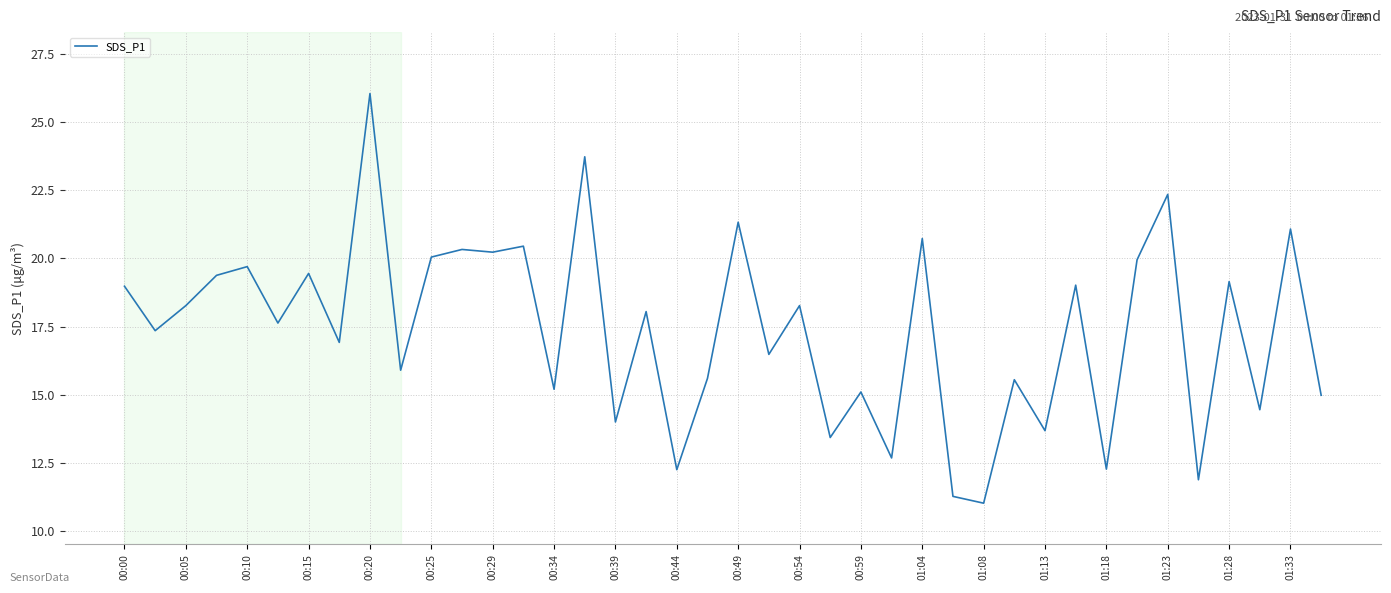

Is this an area chart (filled region under the line)?

No